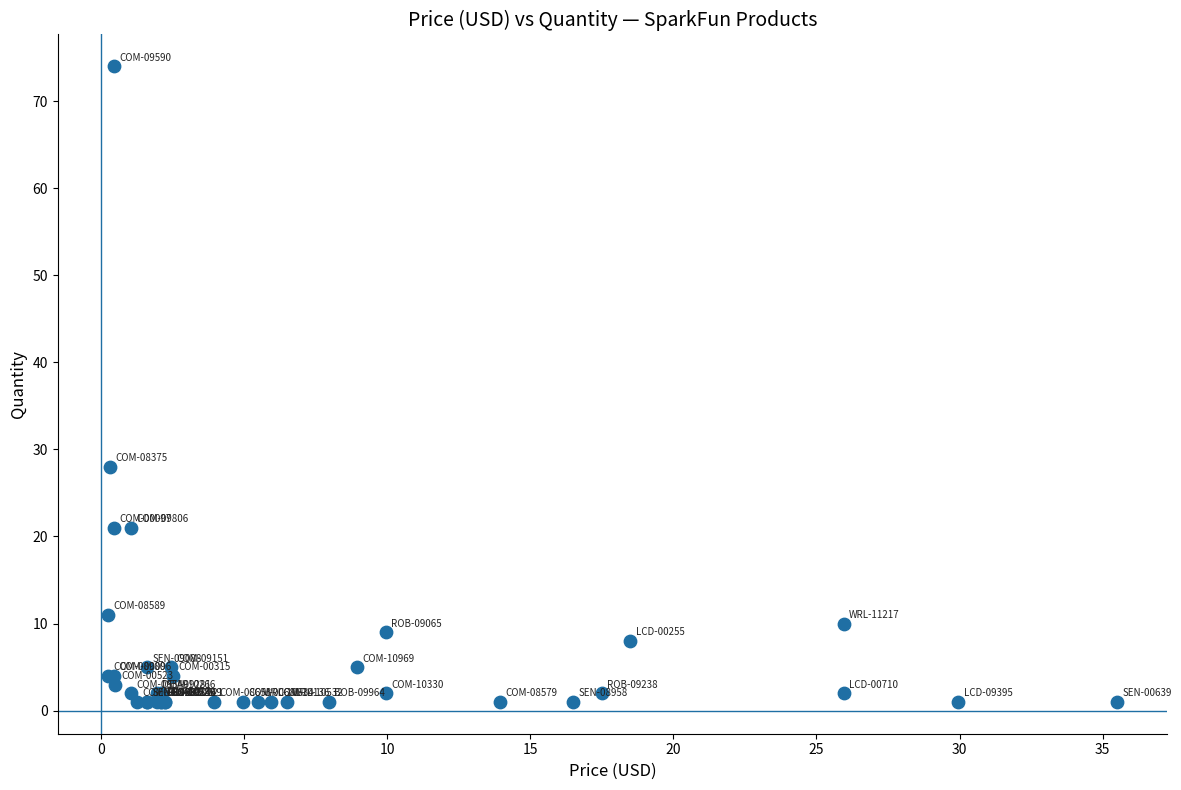

What Y value in the scatter plot is closest to 37?

28